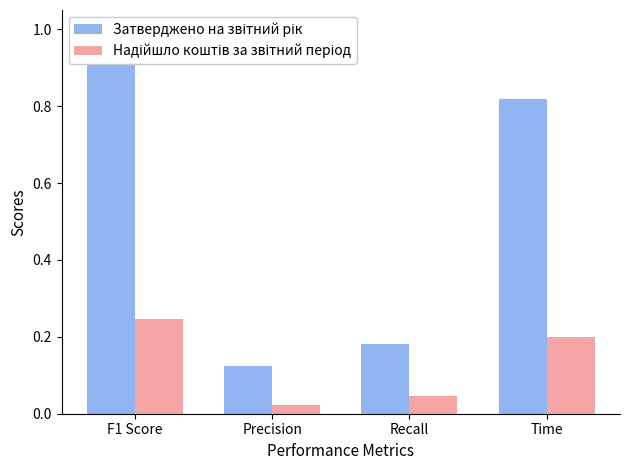

At which label does Надійшло коштів за звітний період reach its peak?

F1 Score